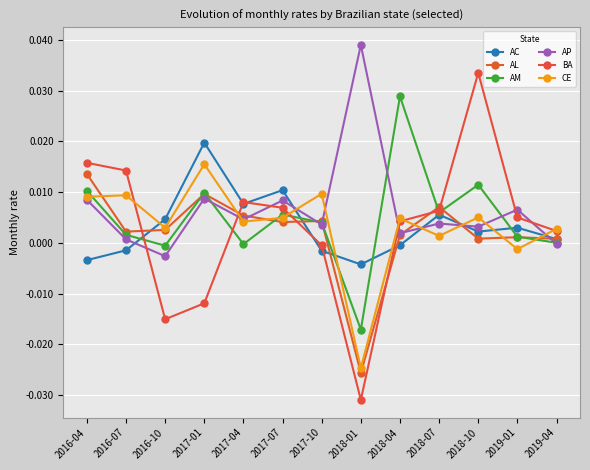

Rank the categories by AP value from highest to lowest.

2018-01, 2017-01, 2016-04, 2017-07, 2019-01, 2017-04, 2018-07, 2017-10, 2018-10, 2018-04, 2016-07, 2019-04, 2016-10